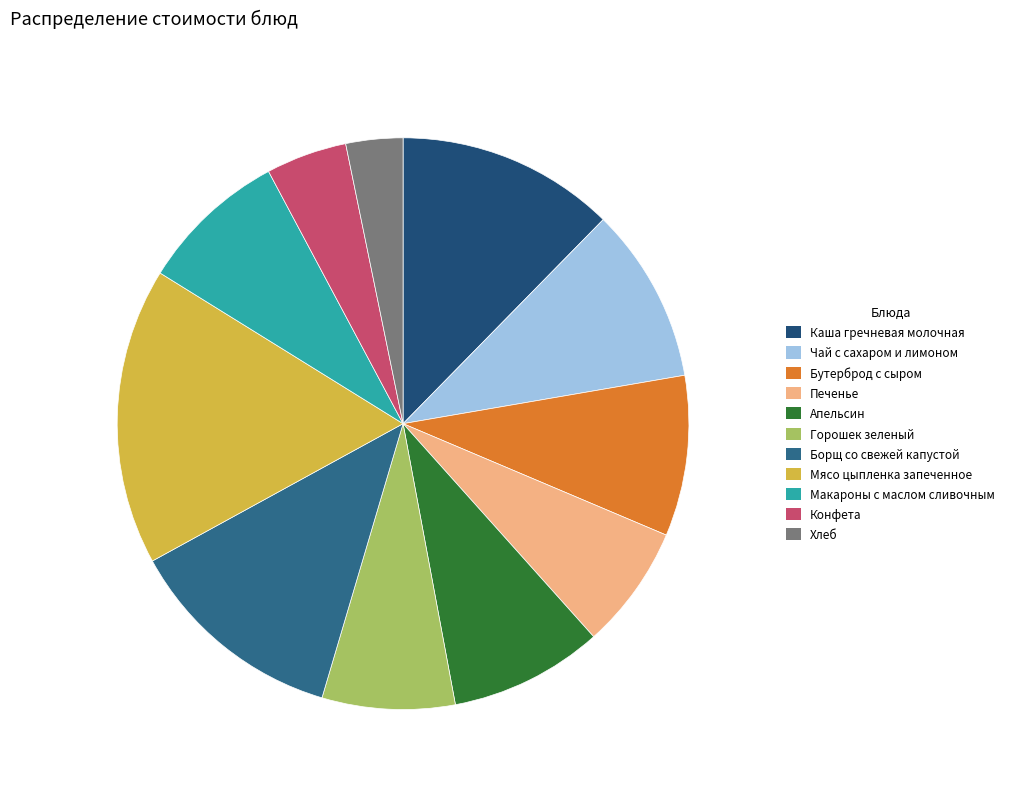

Between Конфета and Горошек зеленый, which is larger?

Горошек зеленый